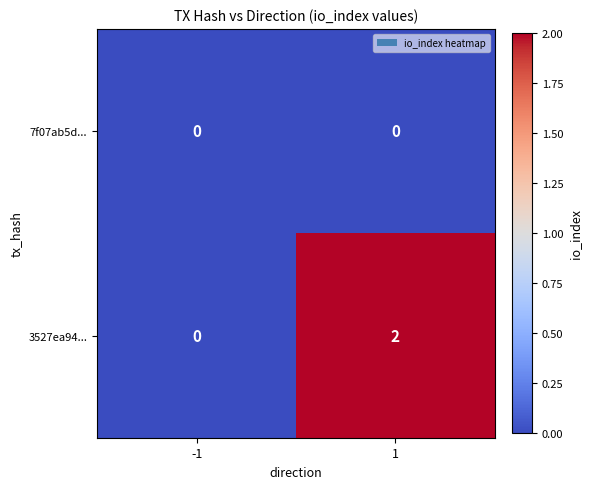

Reading left to right, extract all data points from this chart.

7f07ab5d...: -1=0	1=0
3527ea94...: -1=0	1=2